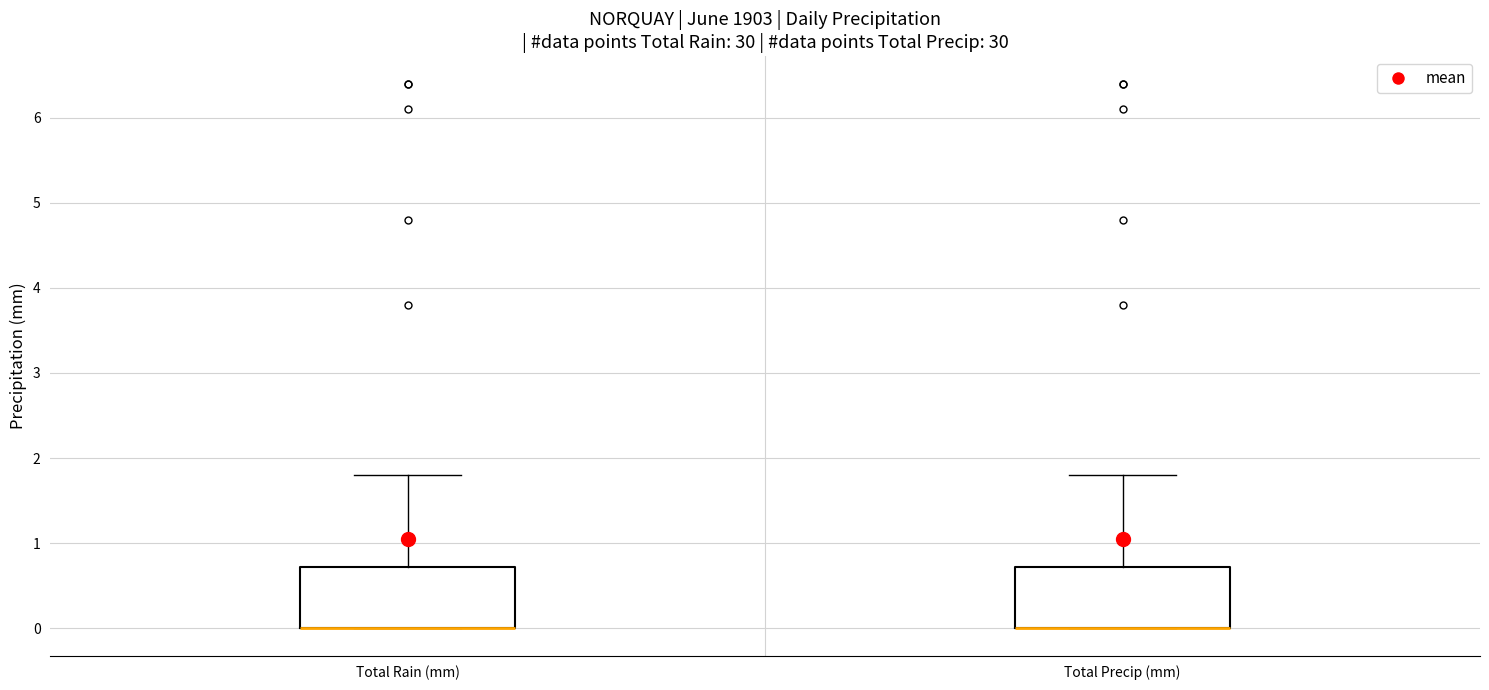

Reading left to right, read every box against the y-axis: the position of its median line, the range the box covers, and the ends of its whiskers. The values are not printed on the chart, so give them approximately, as read against the axis.

Total Rain (mm): median 0.0 (drawn on the box's lower edge), box 0.0 to 0.7, whiskers 0.0 to 1.8
Total Precip (mm): median 0.0 (drawn on the box's lower edge), box 0.0 to 0.7, whiskers 0.0 to 1.8